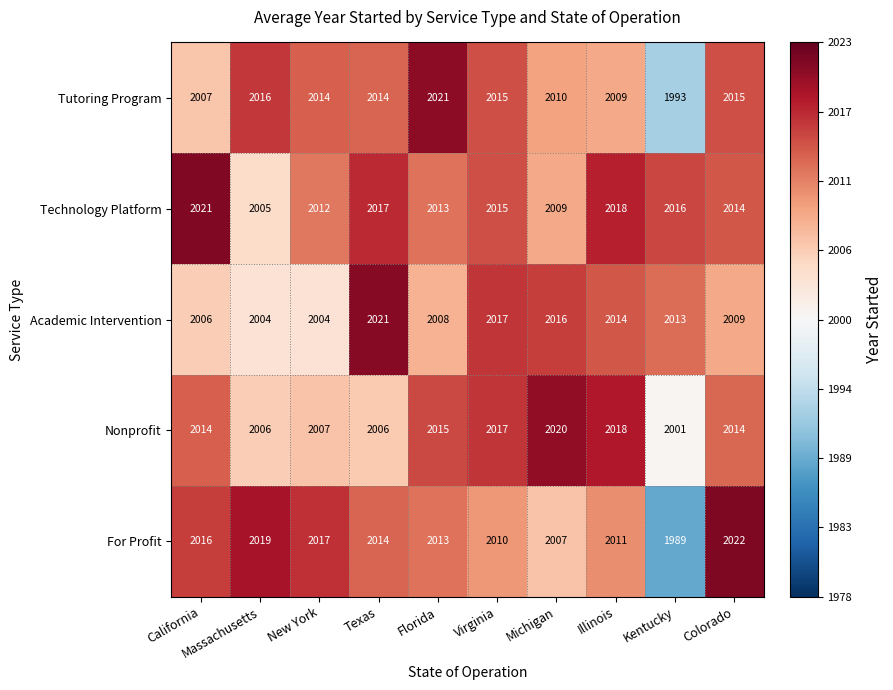

The Technology Platform series shows 3547 at Illinois. True or false?

False